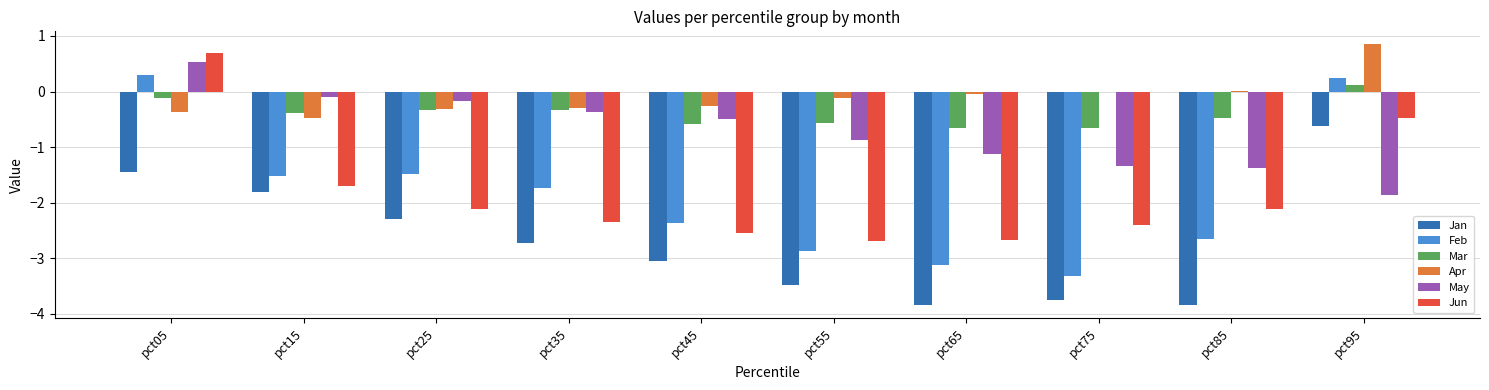

What is the highest value of the Feb series?

0.3